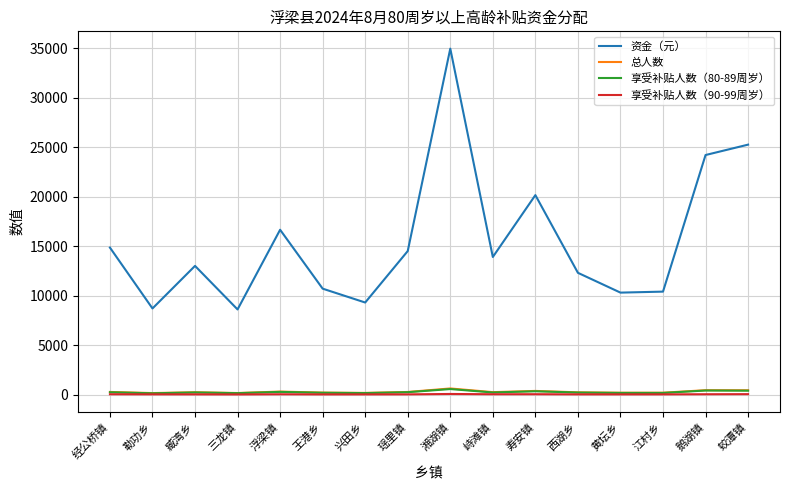

What is the total value across all series at 勒功乡?

9002